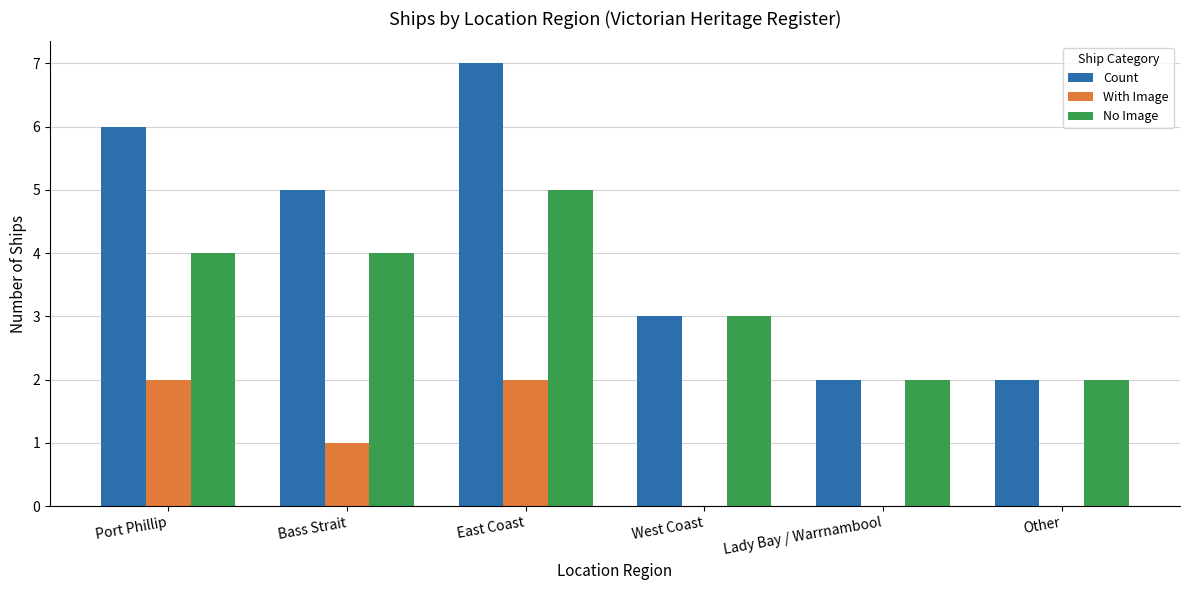

Is it true that Count equals 3 at West Coast?

True